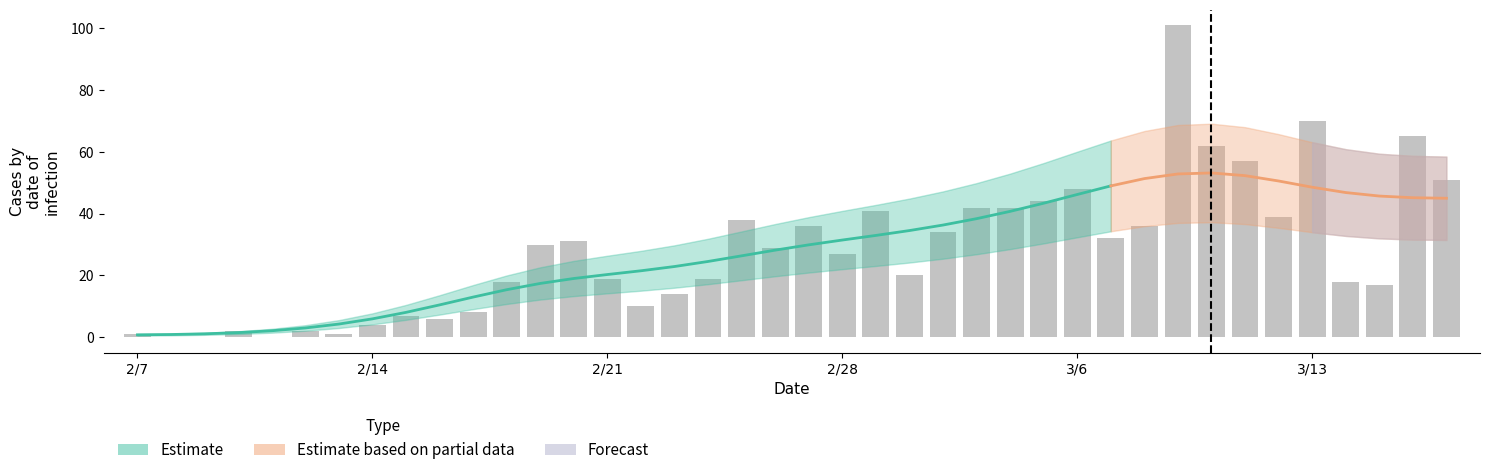

What is the value of the Forecast bar at the 29th from the left?

48